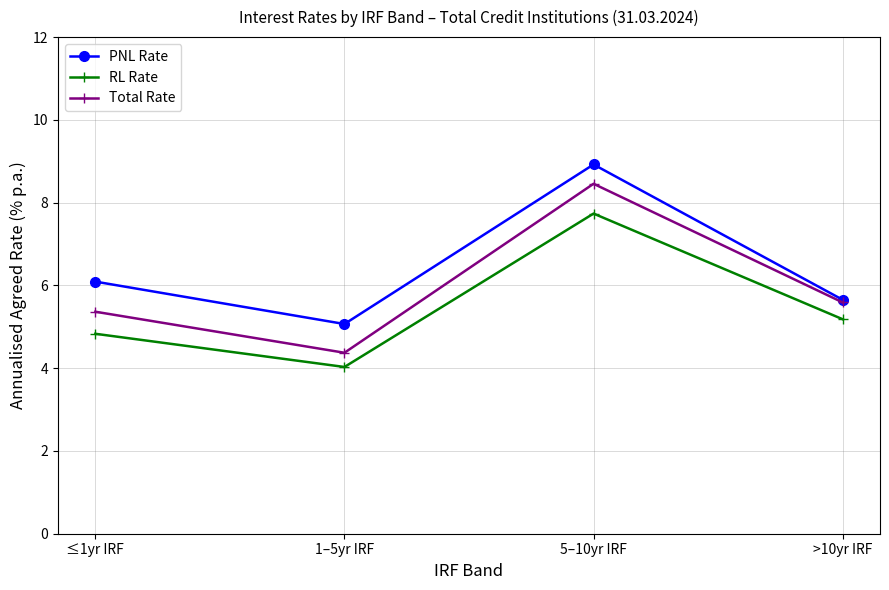

List the series in order of their overall mean, lowest first.

RL Rate, Total Rate, PNL Rate